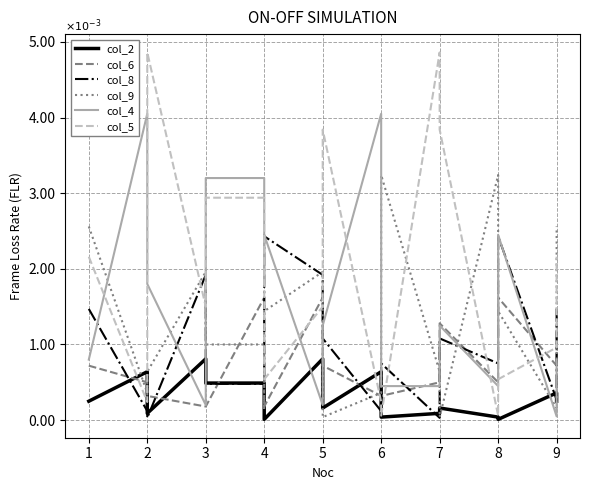

What are all the series names shown in the legend?

col_2, col_6, col_8, col_9, col_4, col_5